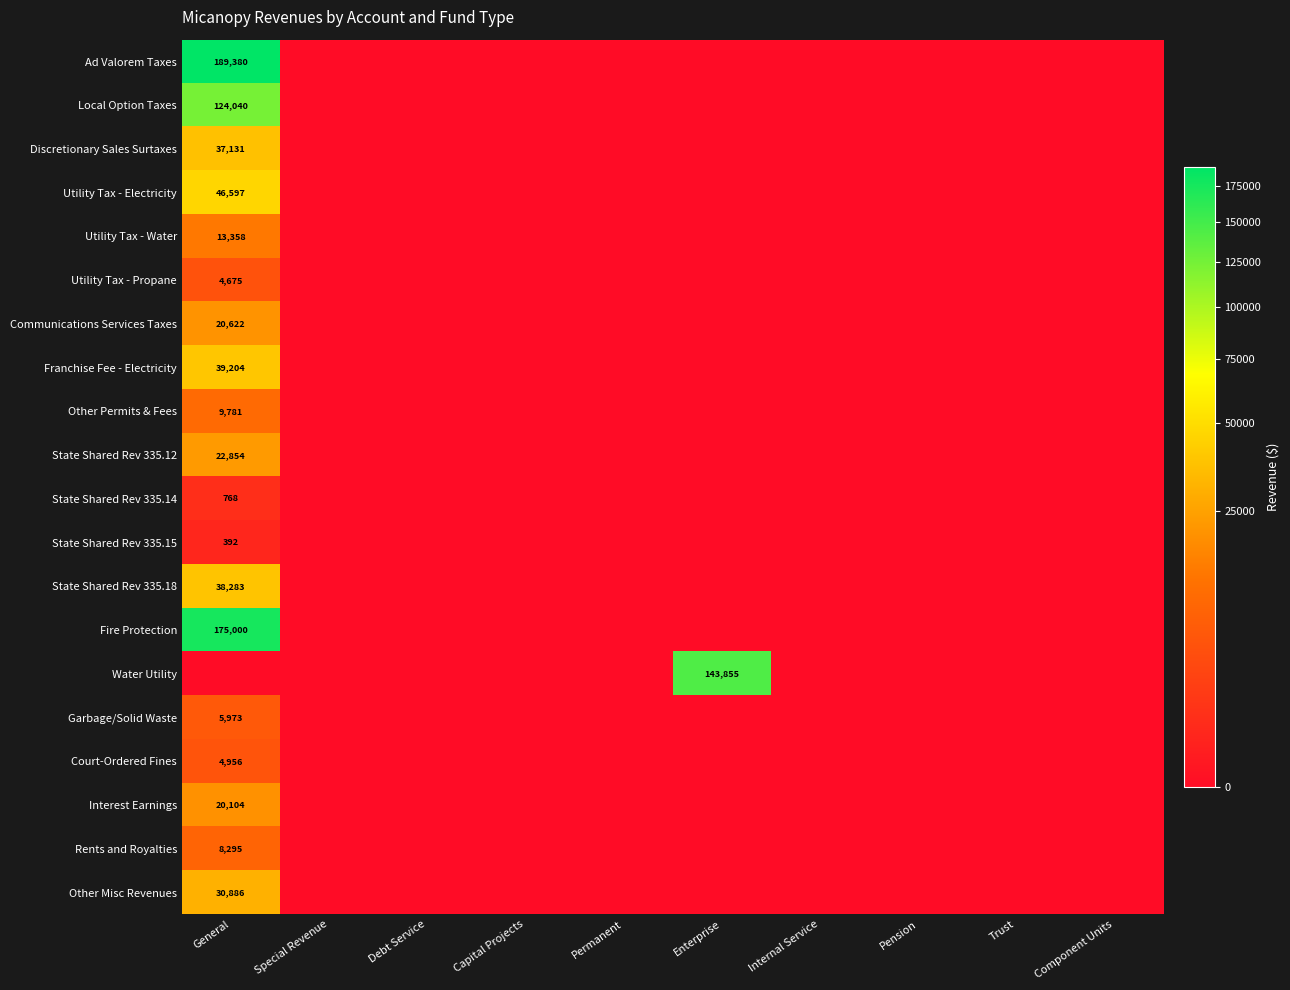

Is it true that Other Permits & Fees equals 9781 at General?

True